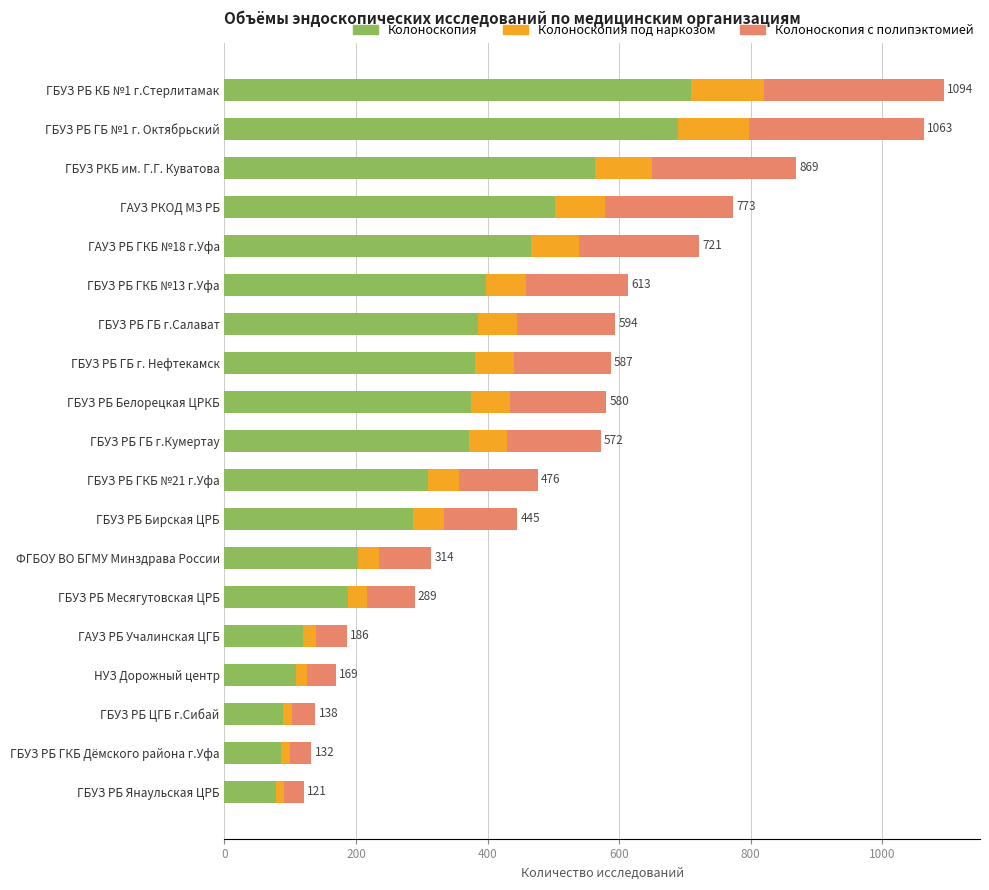

Is it true that Колоноскопия equals 428 at ГБУЗ РБ Бирская ЦРБ?

False